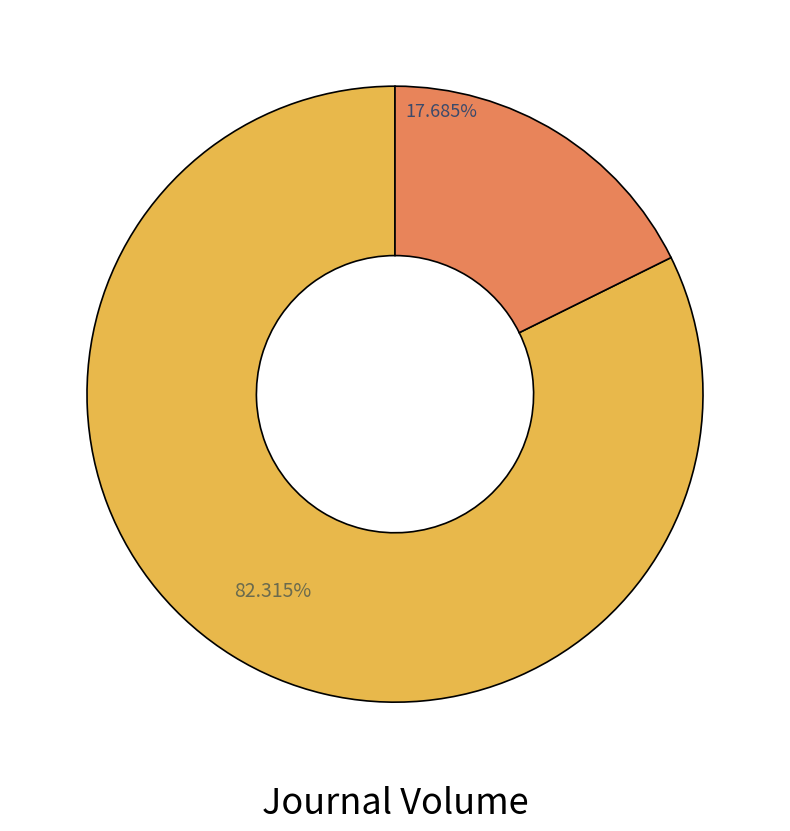

Is there any slice that represents more than half of the pie?

Yes